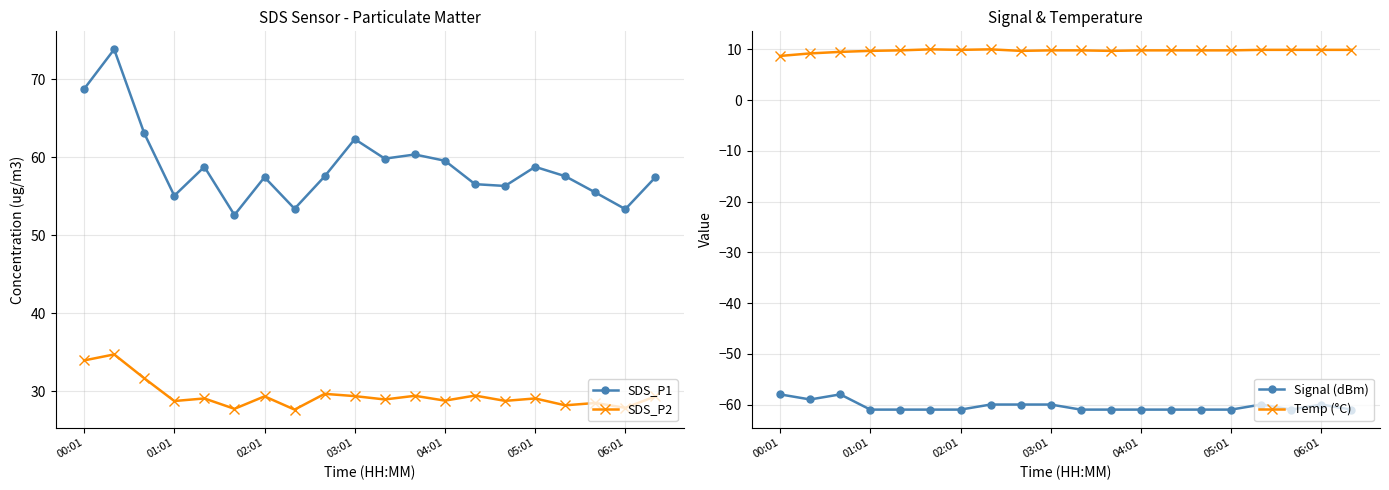

Reading left to right, extract all data points from this chart.

SDS_P1: 68.7	73.8	63.0	55.0	58.8	52.6	57.4	53.4	57.5	62.3	59.8	60.3	59.5	56.5	56.3	58.8	57.5	55.5	53.3	57.4
SDS_P2: 34.0	34.7	31.7	28.8	29.1	27.8	29.4	27.6	29.7	29.4	28.9	29.4	28.8	29.4	28.8	29.1	28.2	28.5	27.9	29.4
Signal (dBm): -58.0	-59.0	-58.0	-61.0	-61.0	-61.0	-61.0	-60.0	-60.0	-60.0	-61.0	-61.0	-61.0	-61.0	-61.0	-61.0	-60.0	-61.0	-60.0	-61.0
Temp (°C): 8.7	9.2	9.5	9.7	9.8	10.0	9.9	10.0	9.7	9.8	9.8	9.7	9.8	9.8	9.8	9.8	9.9	9.9	9.9	9.9